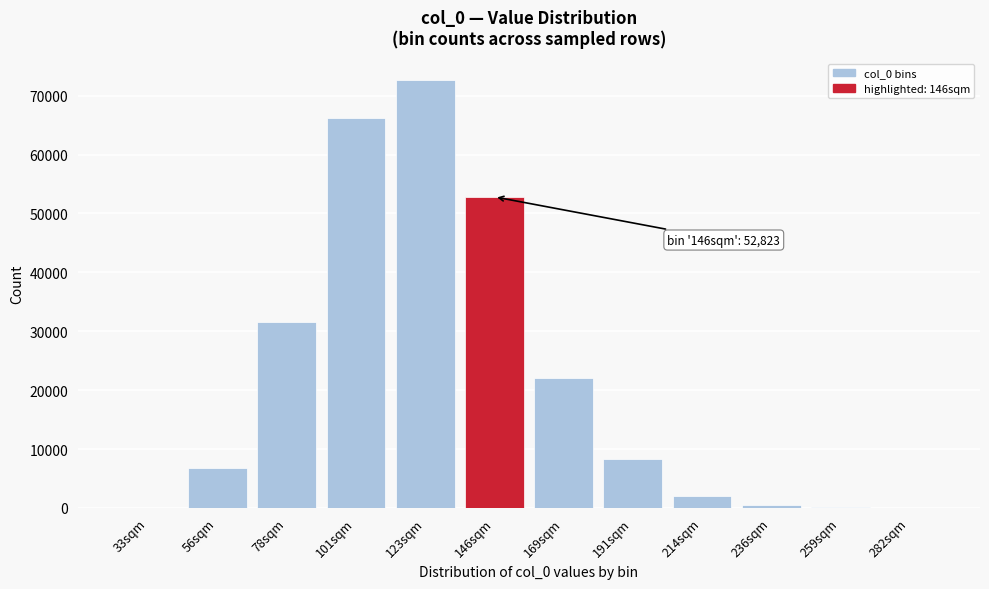

The value at 78sqm is 49162. True or false?

False